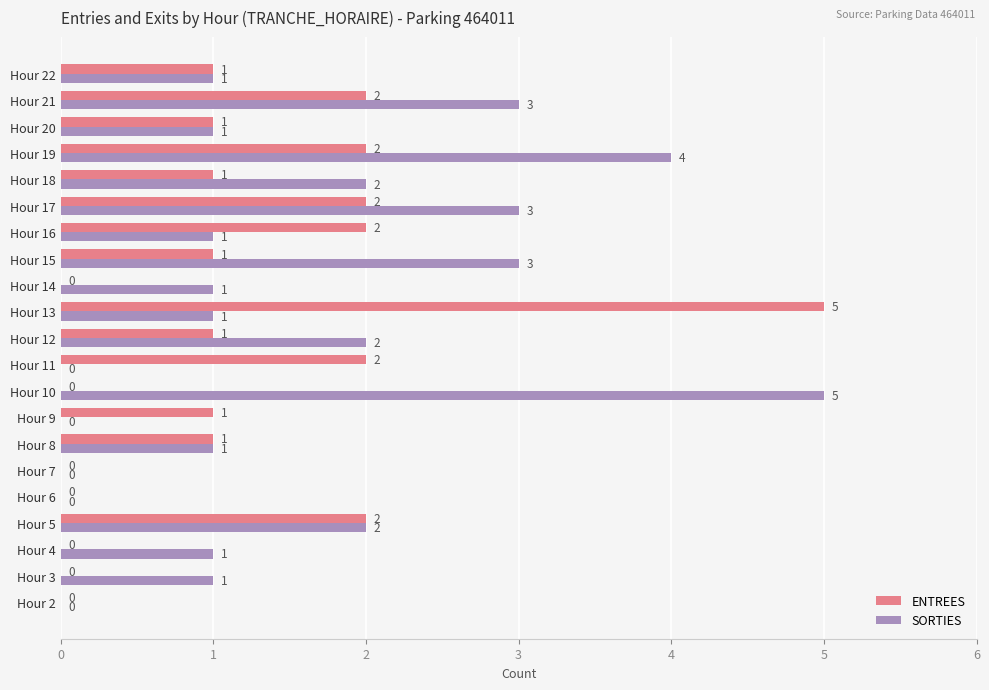

How many SORTIES values are between 1 and 2?

11